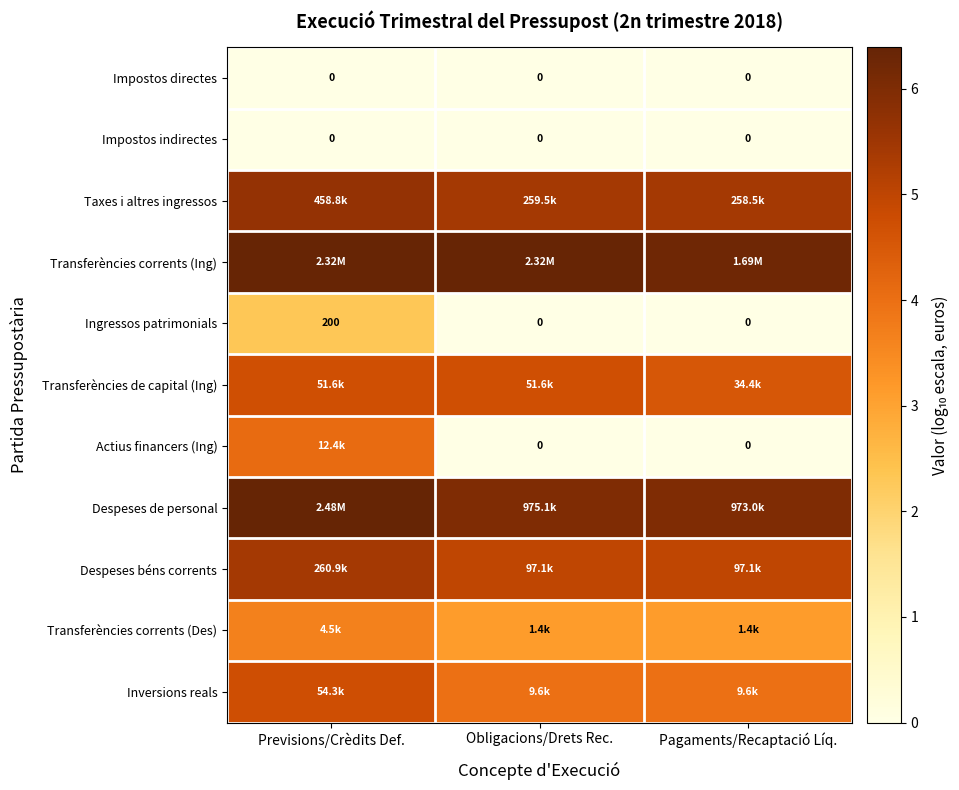

What is the difference between the highest and lowest values at Previsions/Crèdits Def.?

6.4